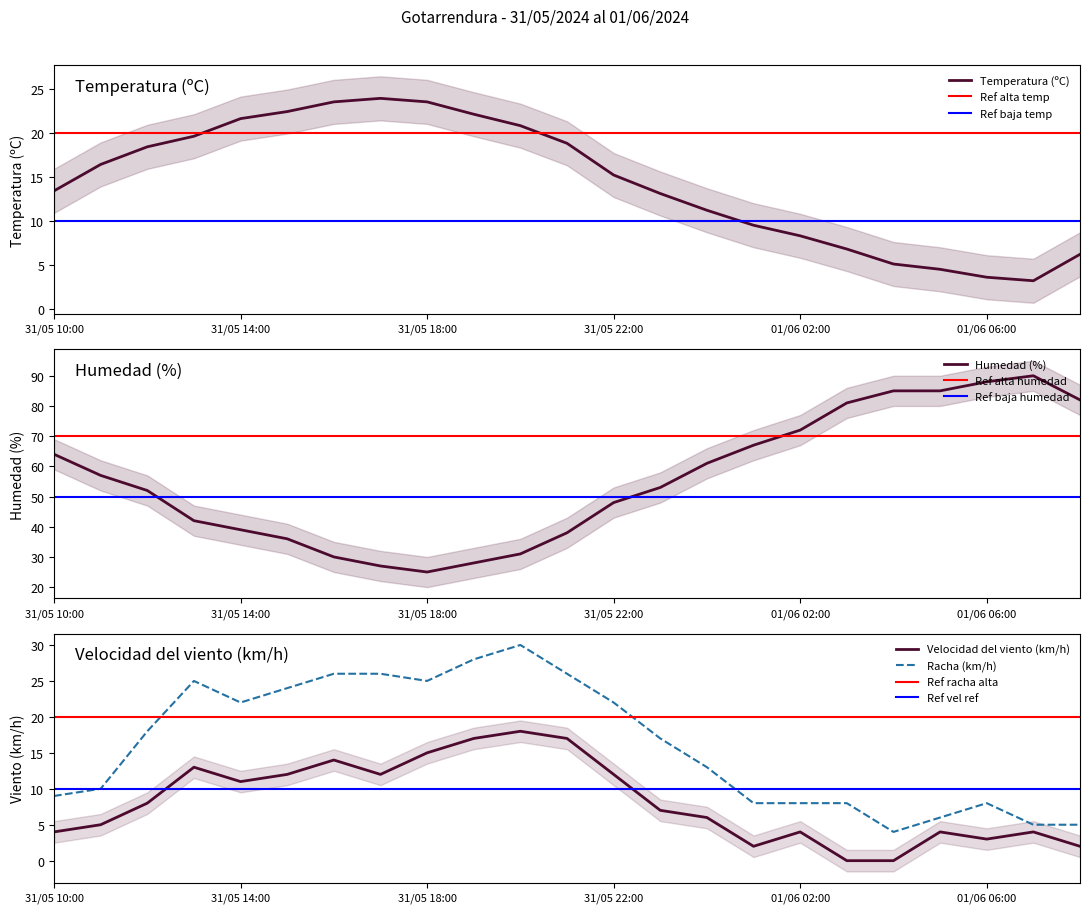

List the labels in order of Velocidad del viento (km/h) value, largest first.

31/05 20:00, 31/05 19:00, 31/05 21:00, 31/05 18:00, 31/05 16:00, 31/05 13:00, 31/05 15:00, 31/05 17:00, 31/05 22:00, 31/05 14:00, 31/05 12:00, 31/05 23:00, 01/06 00:00, 31/05 11:00, 31/05 10:00, 01/06 02:00, 01/06 05:00, 01/06 07:00, 01/06 06:00, 01/06 01:00, 01/06 08:00, 01/06 03:00, 01/06 04:00